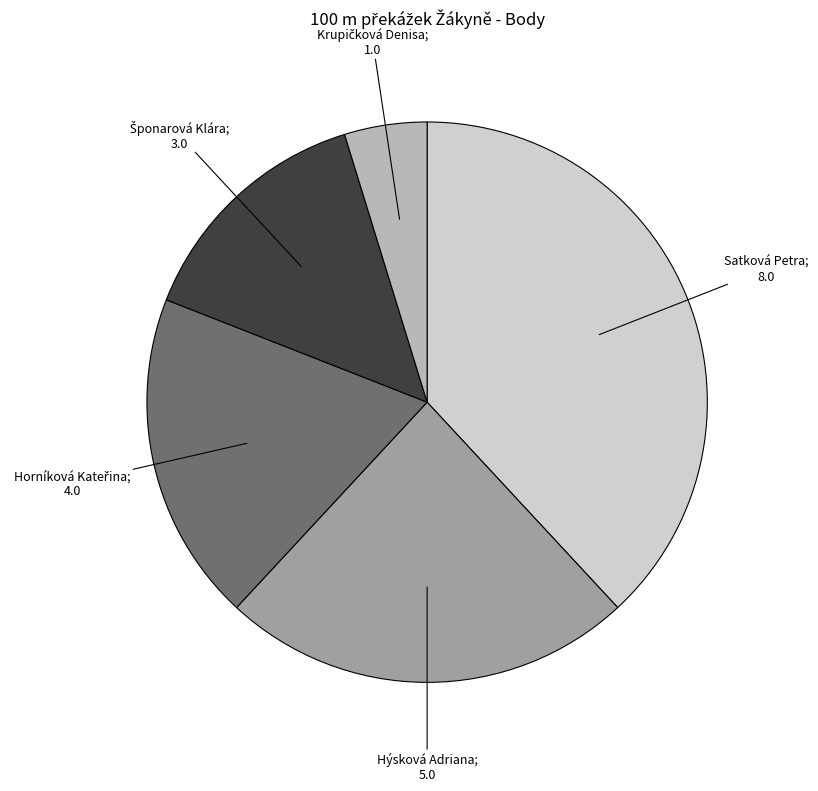

Is there any slice that represents more than half of the pie?

No